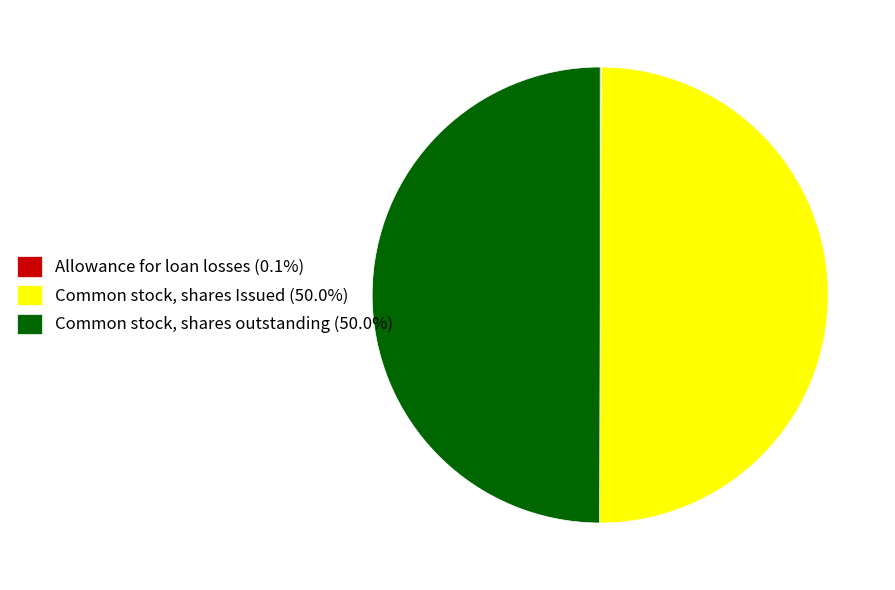

Is the sum of Common stock, shares outstanding (50.0%) and Common stock, shares Issued (50.0%) greater than half?

Yes